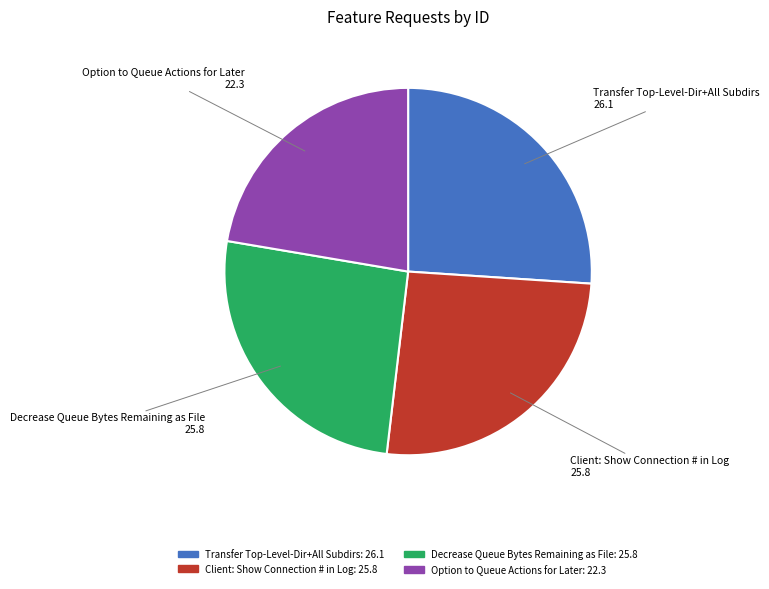

What is the smallest slice in the pie chart?

Option to Queue Actions for Later